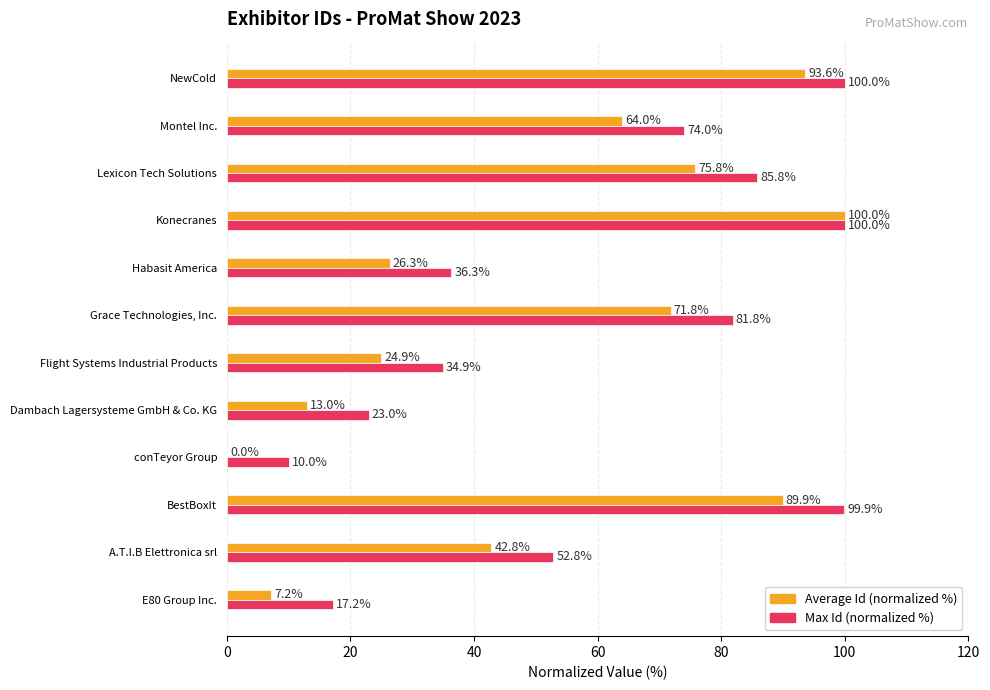

Read the Max Id (normalized %) value at Habasit America.

36.3